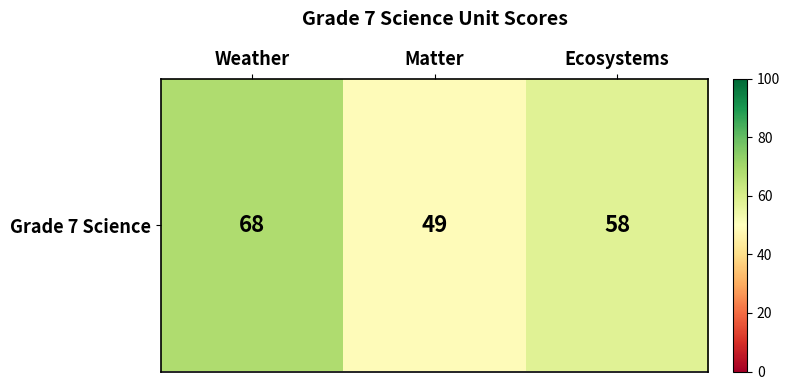

List the labels in order of value, smallest first.

Matter, Ecosystems, Weather